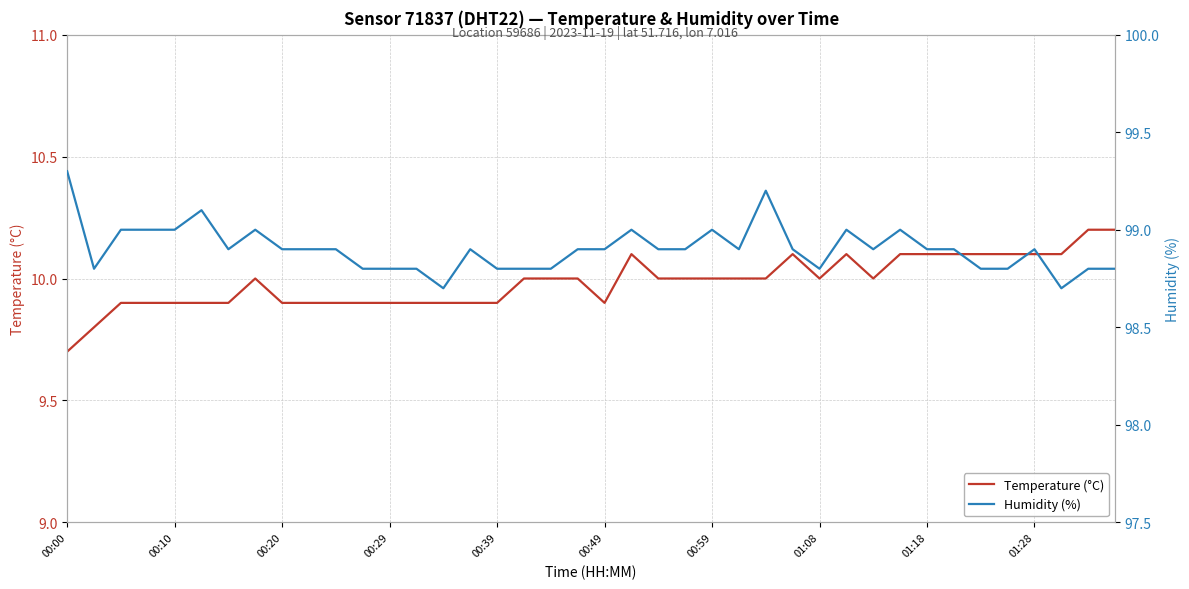

Is it true that Humidity (%) equals 62.3 at 30?

False